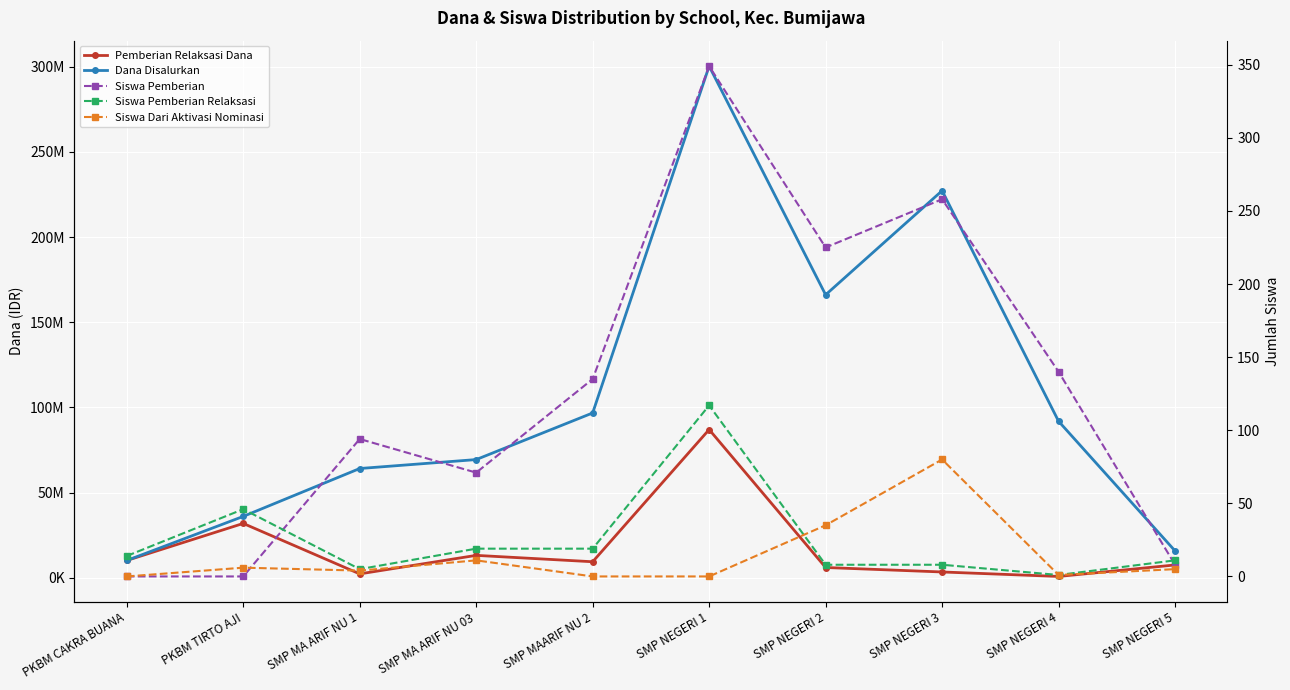

Which series changed the most between SMP MAARIF NU 2 and SMP NEGERI 3?

Dana Disalurkan